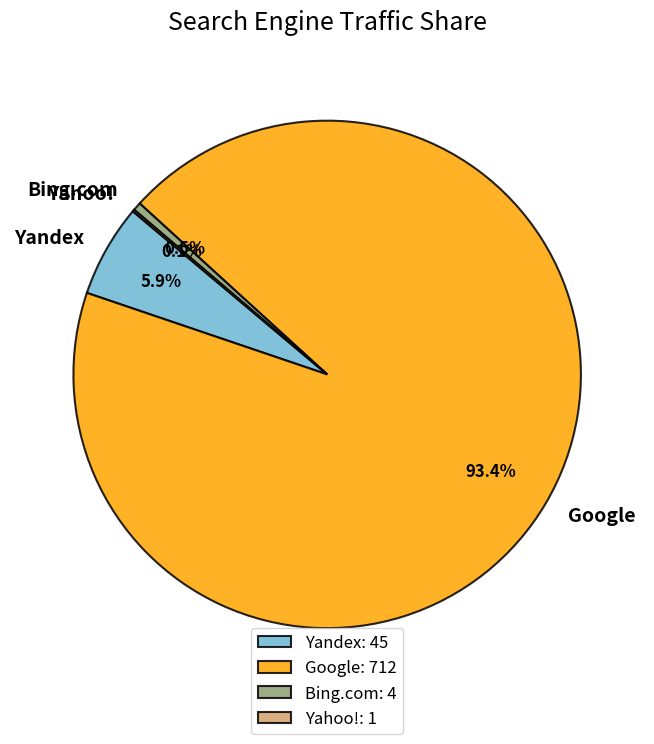

Does Google represent more than half of the total?

Yes